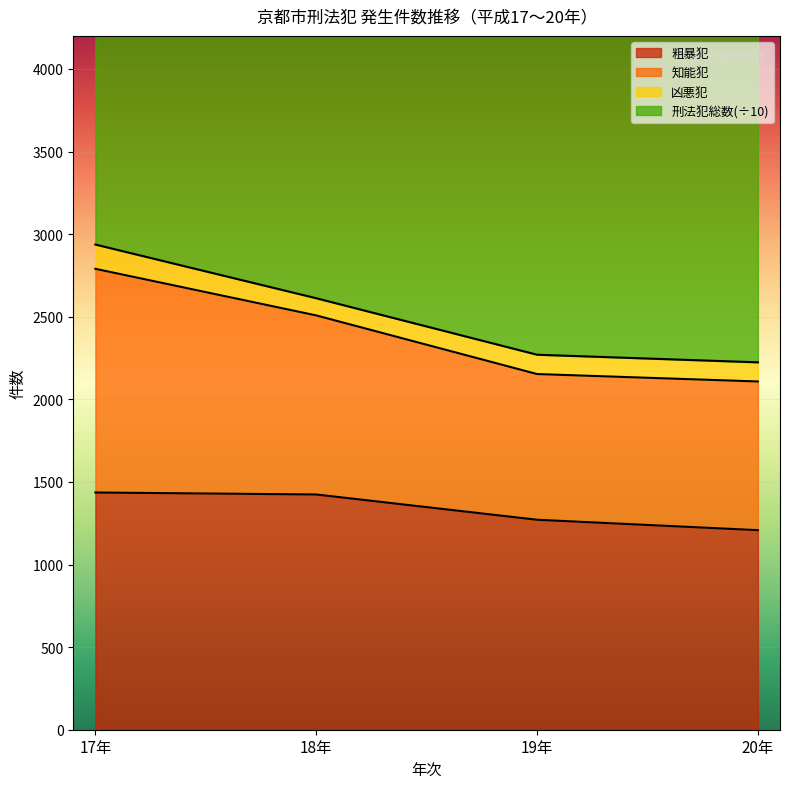

True or false: 刑法犯総数 has a value of 6222 at 18年.

True